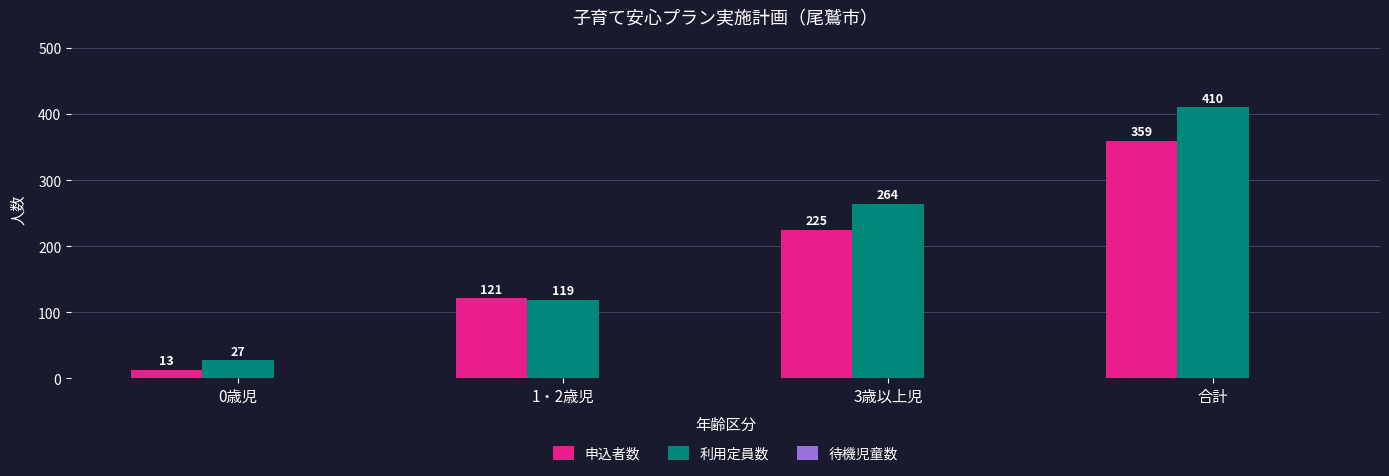

What is the total value across all series at 0歳児?

40